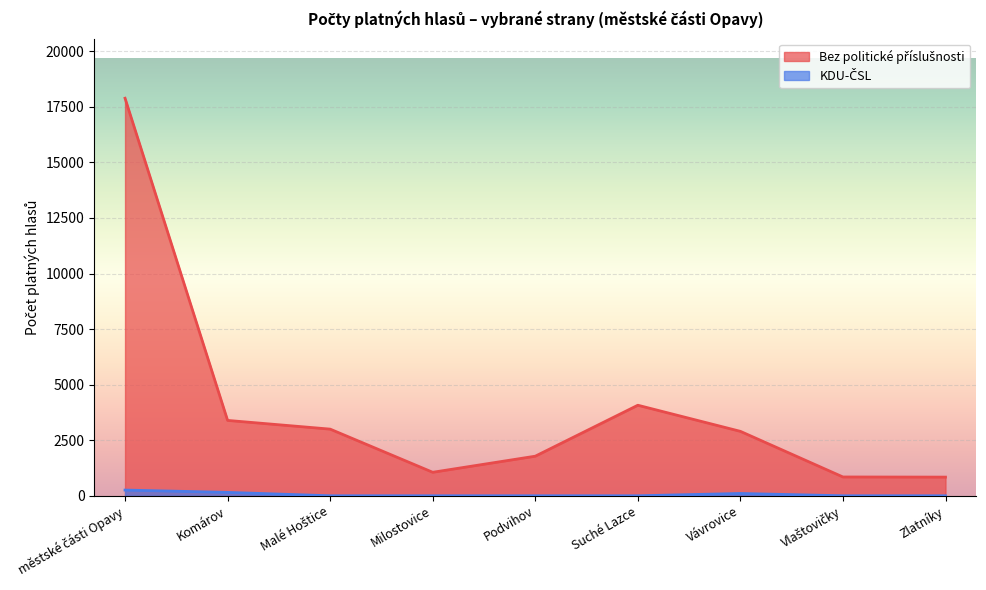

Is it true that KDU-ČSL equals 42 at Komárov?

False